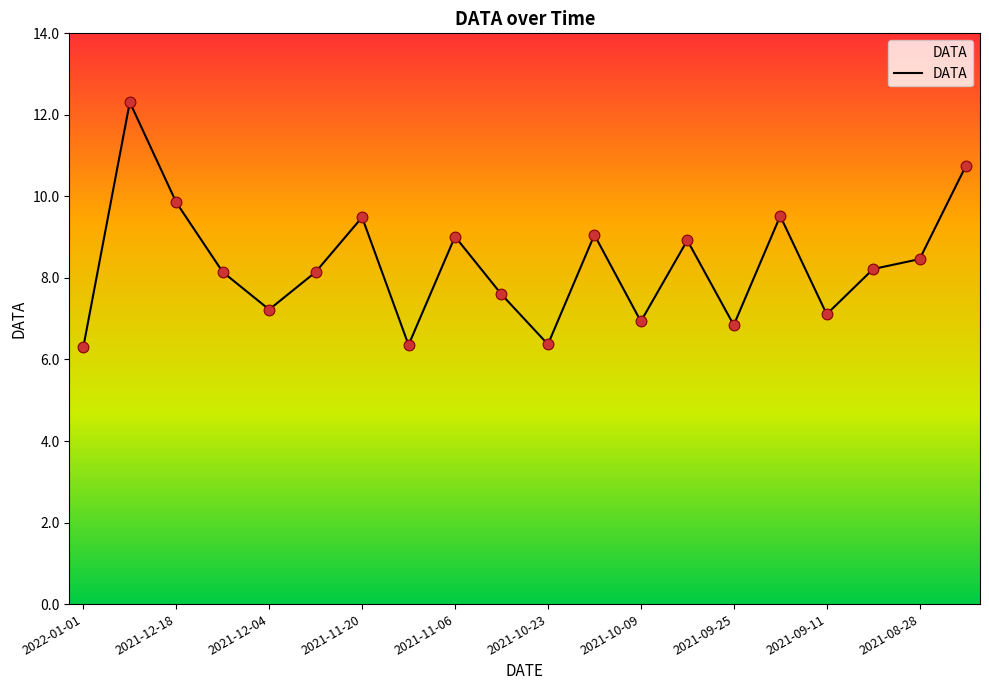

What is the minimum value shown in the chart?

6.3